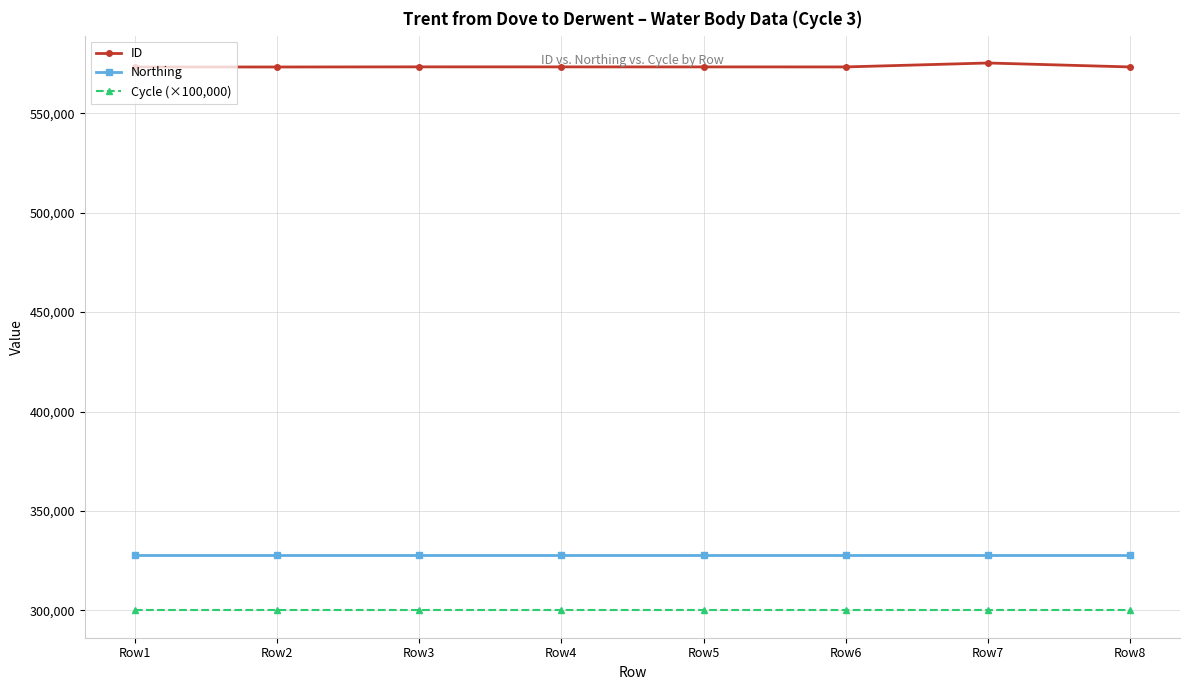

What is the greatest value displayed?

575314